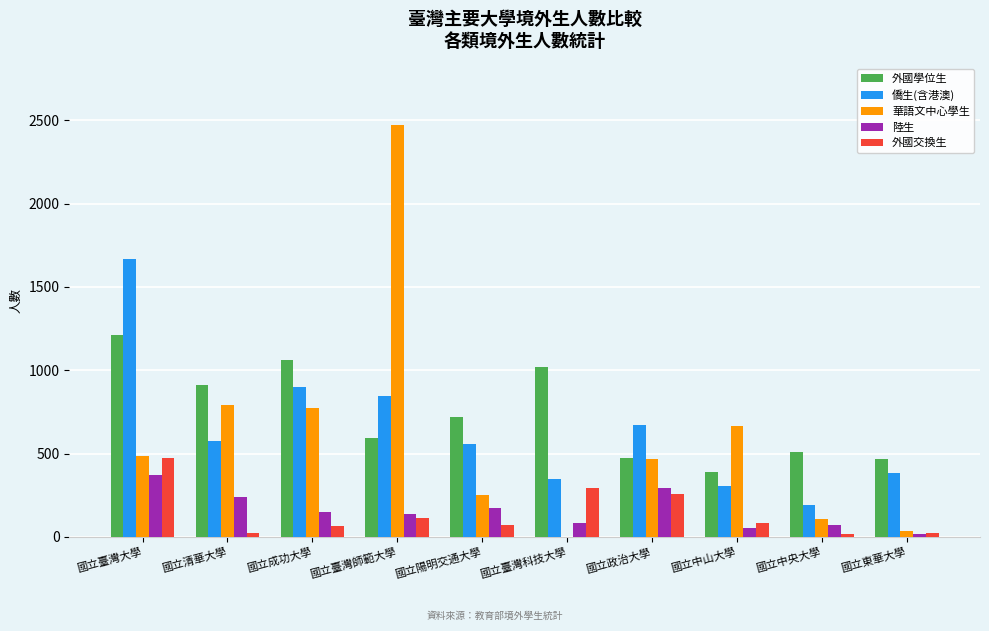

The value of 陸生 at 國立臺灣師範大學 is 34. True or false?

False